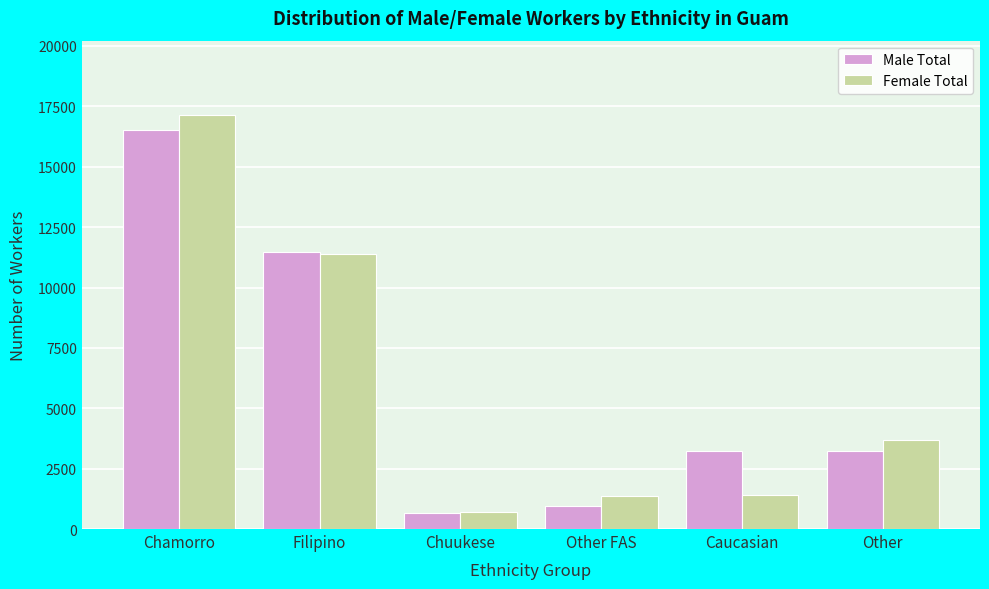

Rank the series at Caucasian from highest to lowest value.

Male Total, Female Total